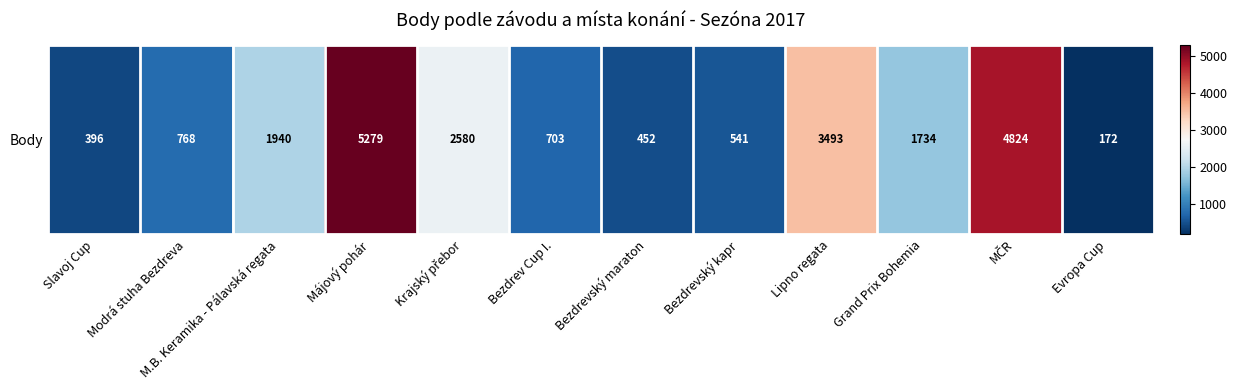

Read the value at M.B. Keramika - Pálavská regata.

1940